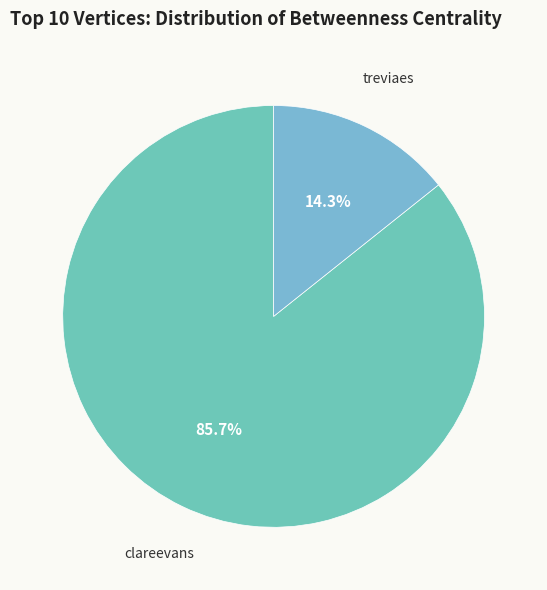

How many slices are in this pie chart?

2